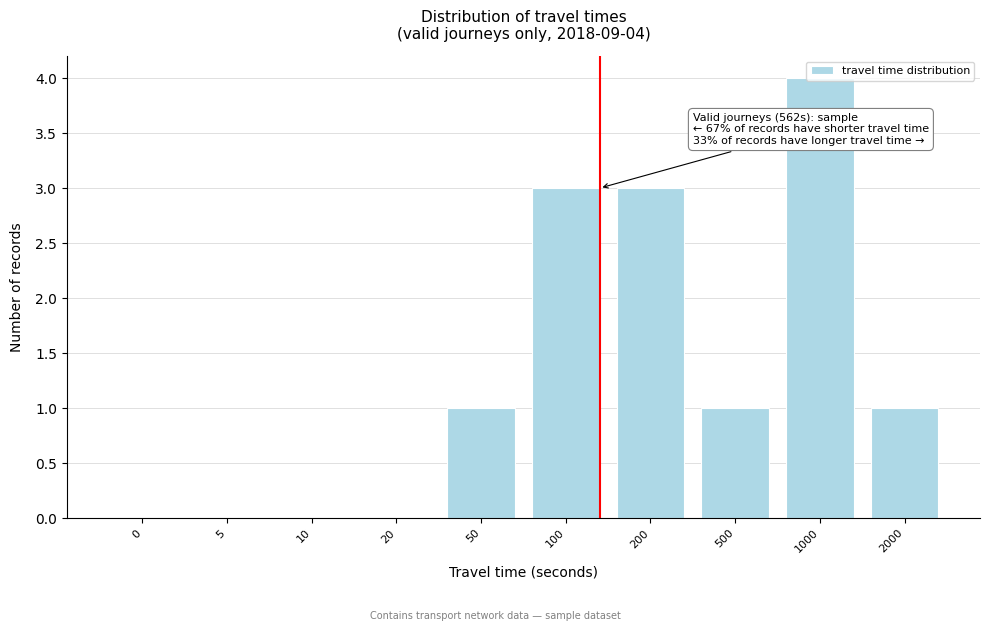

What is the maximum value shown in the chart?

4